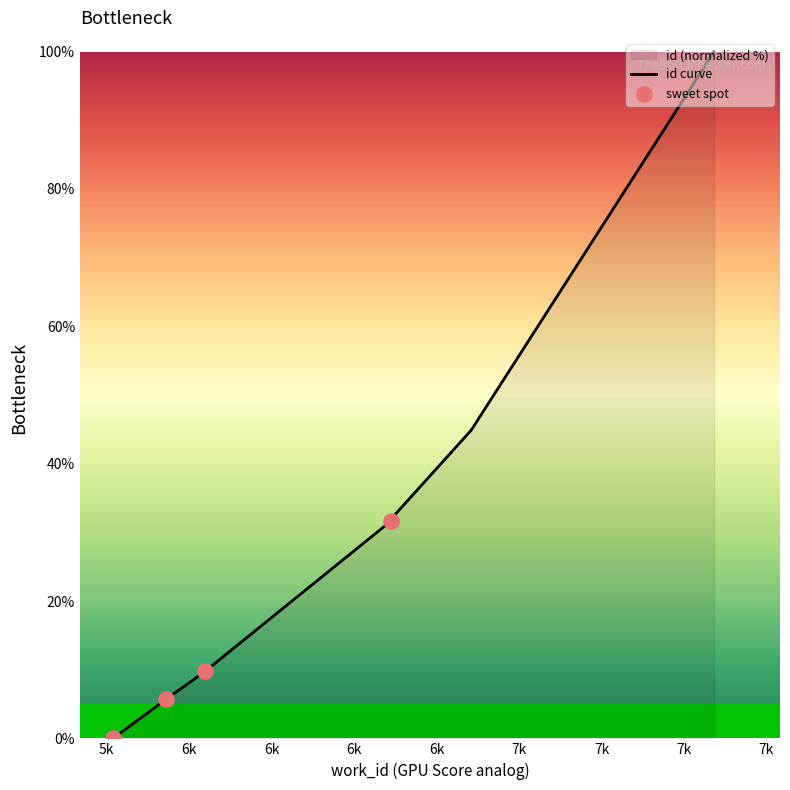

Which has a higher value, 6611 or 6611?

6611